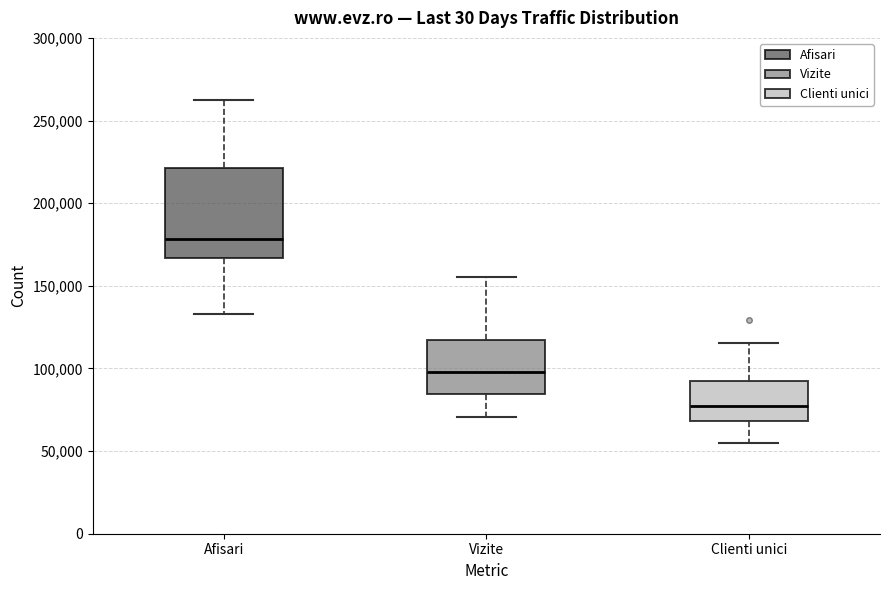

Reading left to right, transcribe this box plot: for each box, give where its median line is, the range the box spans, and where its two whiskers end, as read against the y-axis. The values are not printed on the chart, so give them approximately, as read against the axis.

Afisari: median 180000, box 165000 to 220000, whiskers 135000 to 260000
Vizite: median 100000, box 85000 to 115000, whiskers 70000 to 155000
Clienti unici: median 75000, box 70000 to 95000, whiskers 55000 to 115000